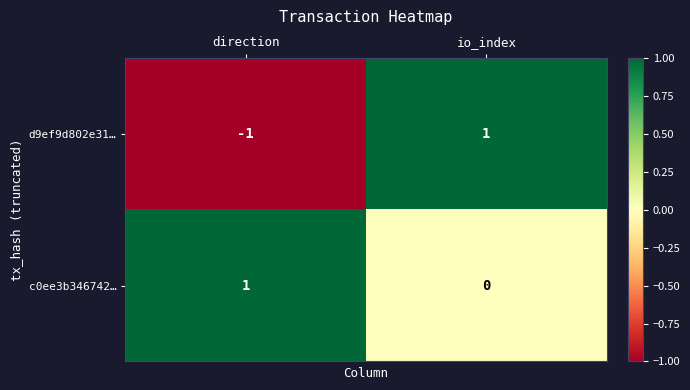

How many values in c0ee3b346742… are above zero?

1